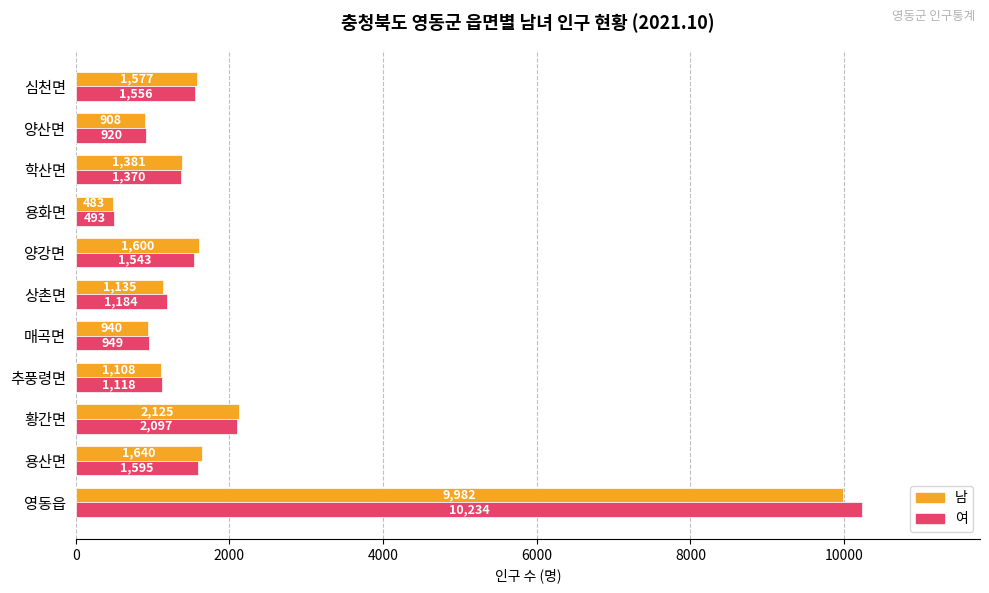

List the series in order of their peak value, lowest first.

남, 여